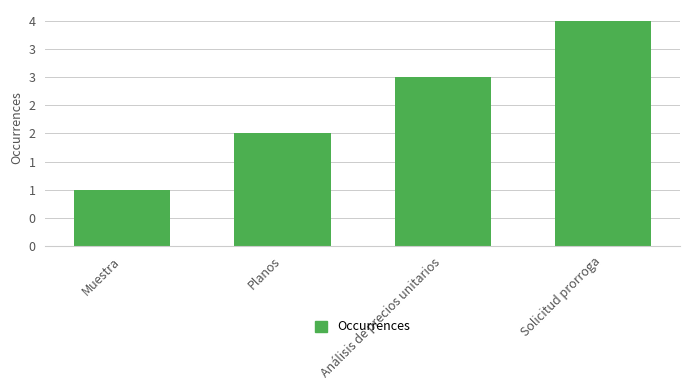

Where does the data first go above 3?

Solicitud prorroga